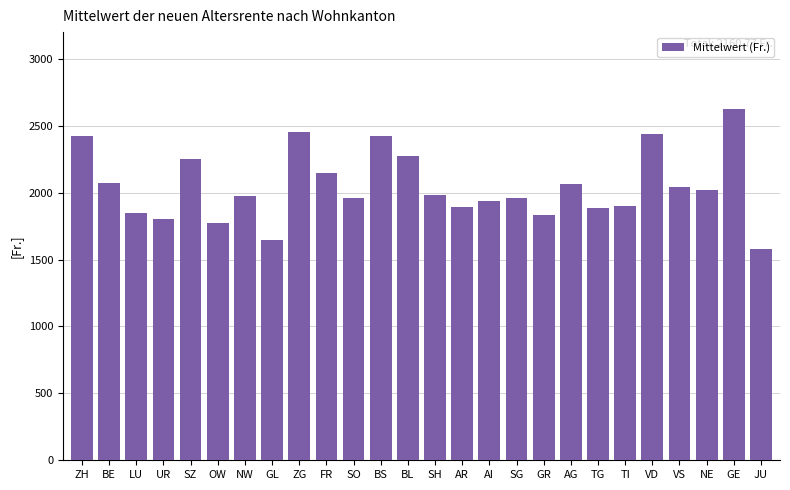

What is the greatest value displayed?

2626.2